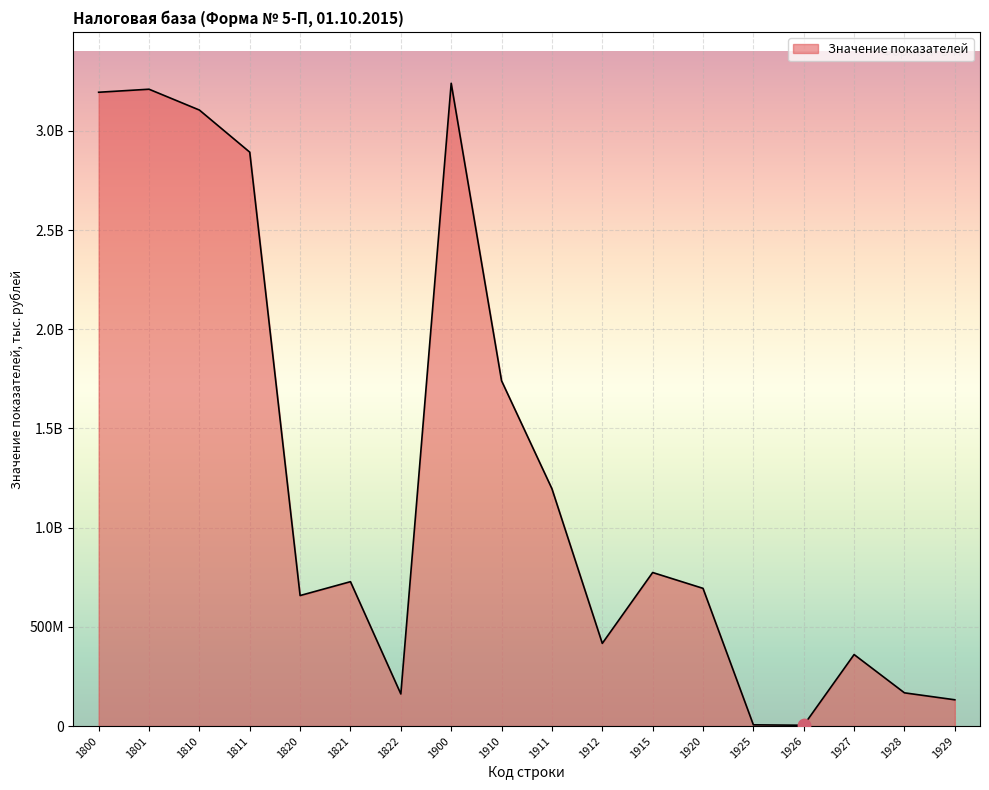

What is the change in value from 1915 to 1925?

-767762286